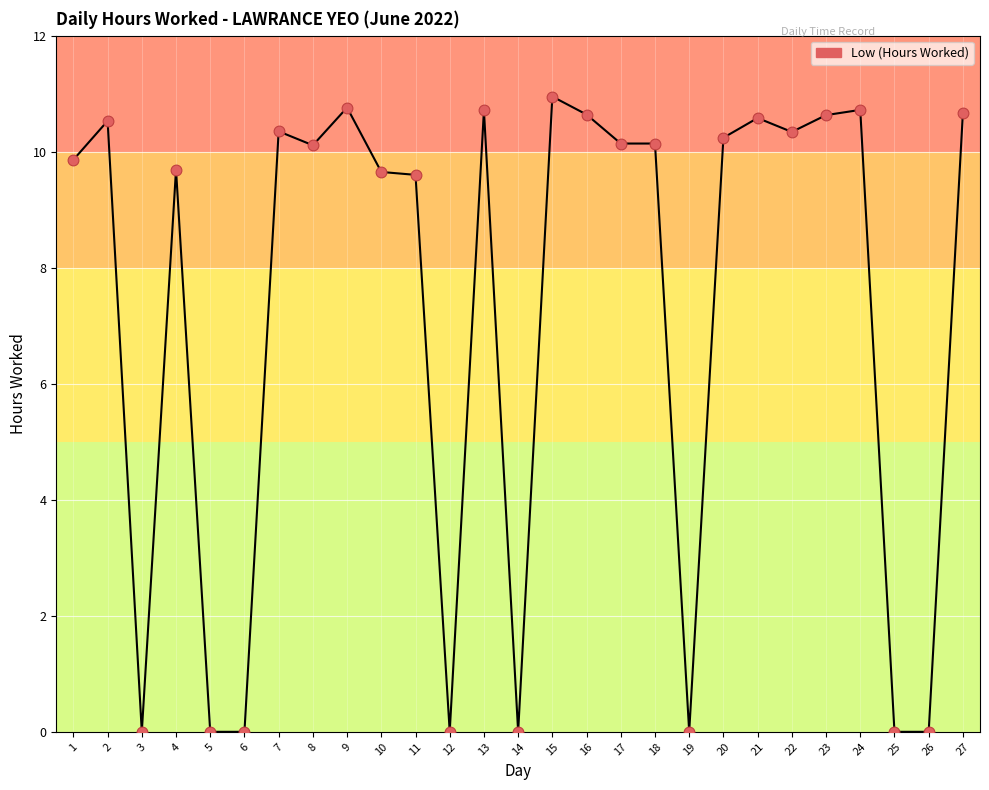

What is the change in value from 4 to 19?

-9.7